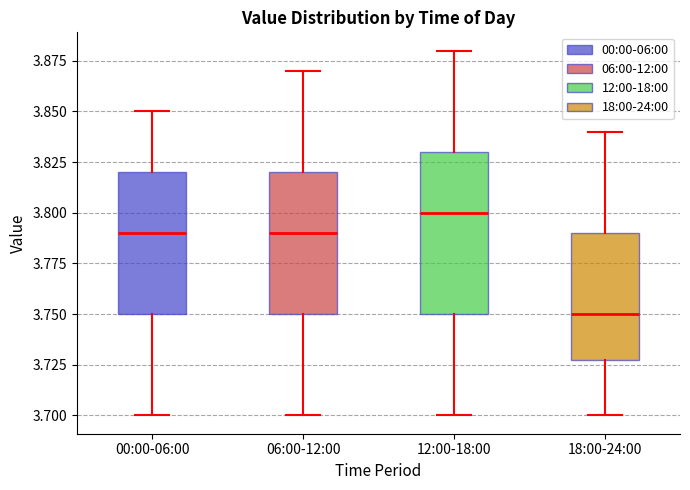

Reading left to right, read every box against the y-axis: the position of its median line, the range the box covers, and the ends of its whiskers. The values are not printed on the chart, so give them approximately, as read against the axis.

00:00-06:00: median 3.79, box 3.75 to 3.82, whiskers 3.70 to 3.85
06:00-12:00: median 3.79, box 3.75 to 3.82, whiskers 3.70 to 3.87
12:00-18:00: median 3.80, box 3.75 to 3.83, whiskers 3.70 to 3.88
18:00-24:00: median 3.75, box 3.73 to 3.79, whiskers 3.70 to 3.84